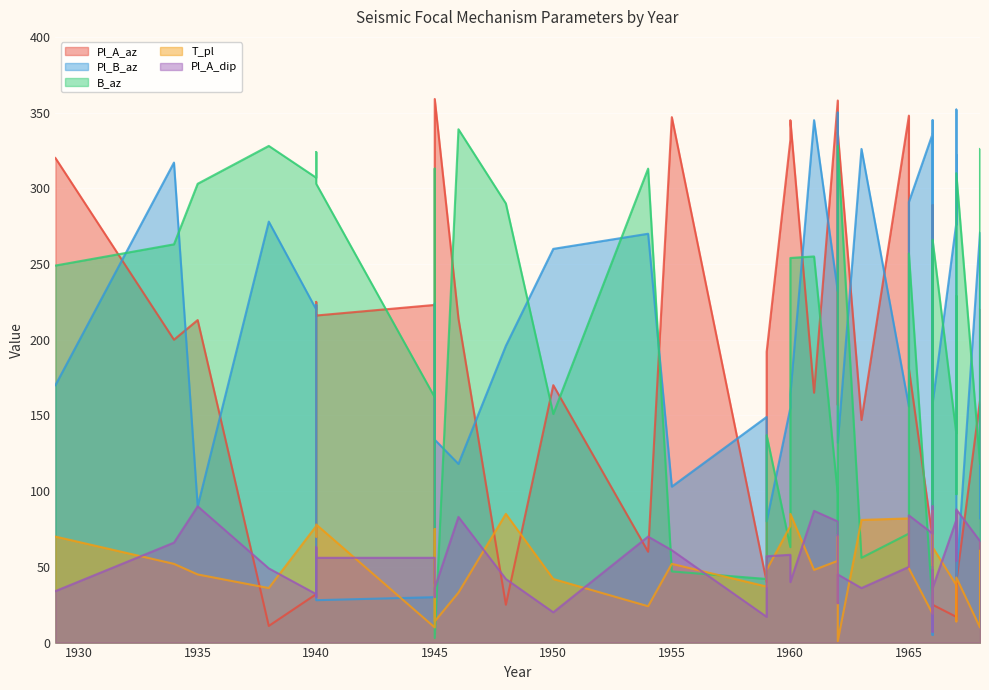

What is the greatest value displayed?

359